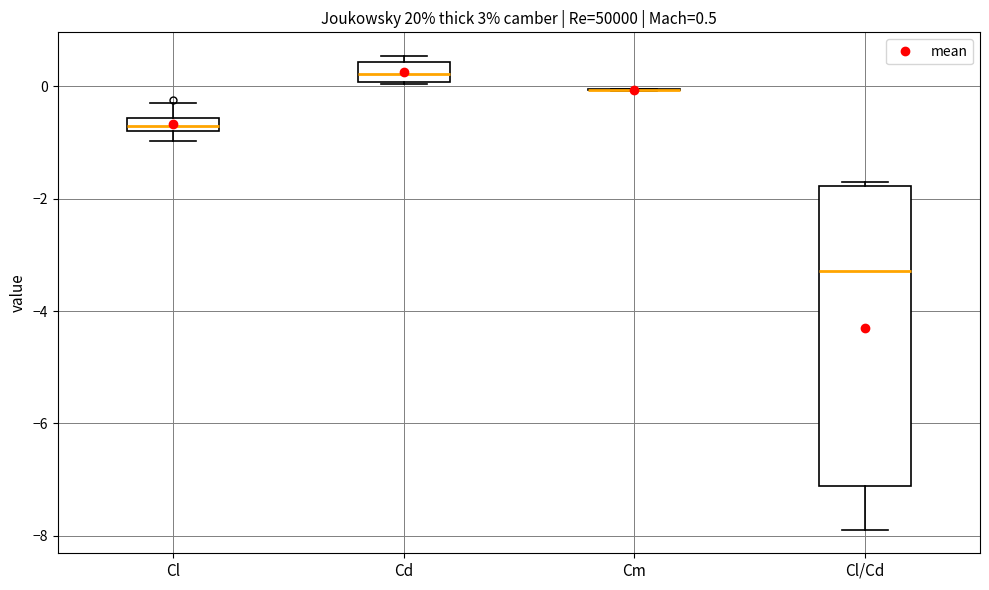

Which box is the tallest, from its lower edge to its upper edge?

Cl/Cd